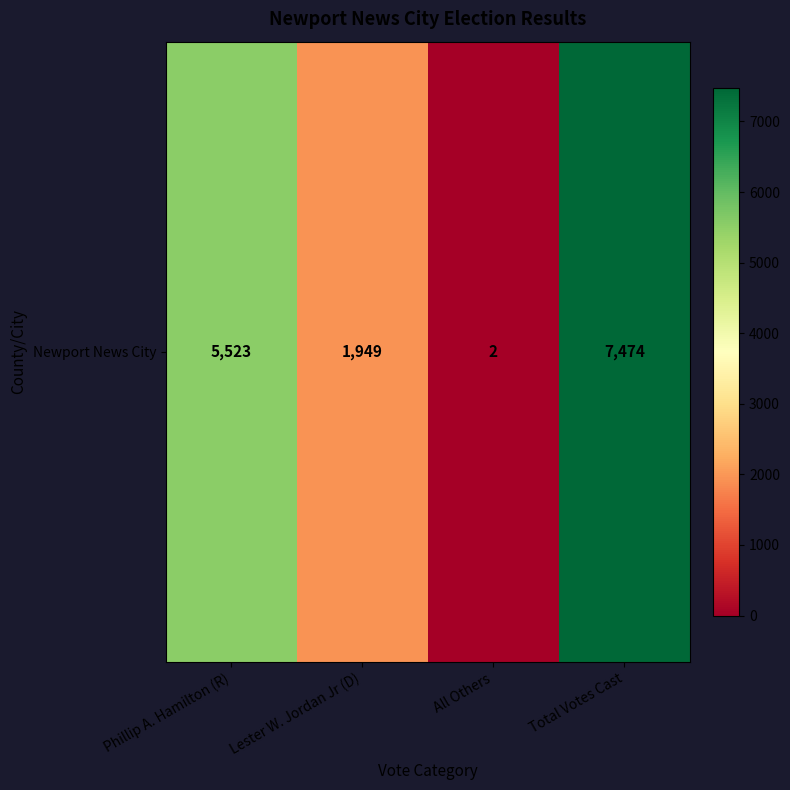

What is the minimum value shown in the chart?

2